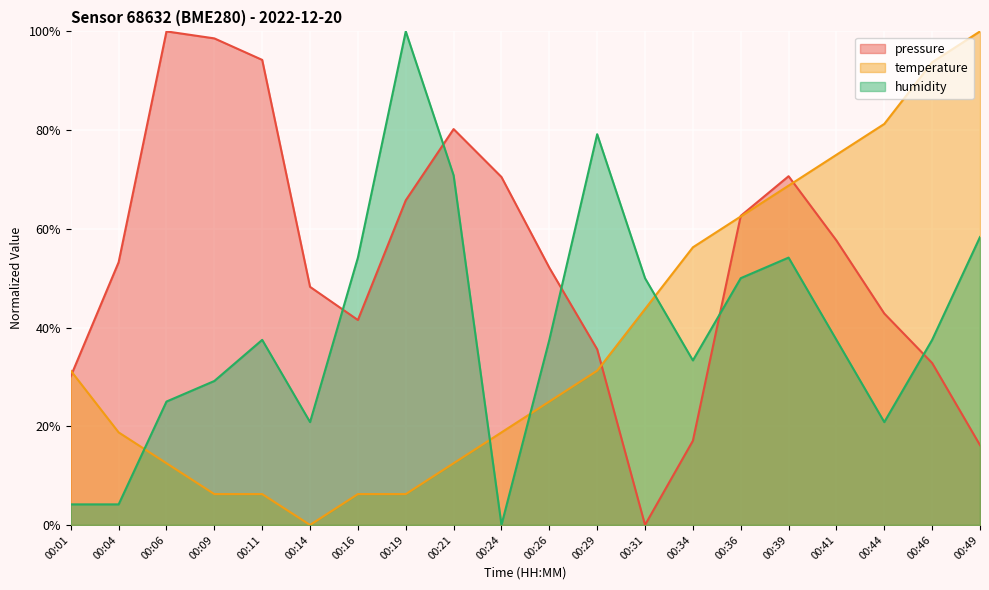

True or false: temperature has a value of 12.5 at 00:06.

True